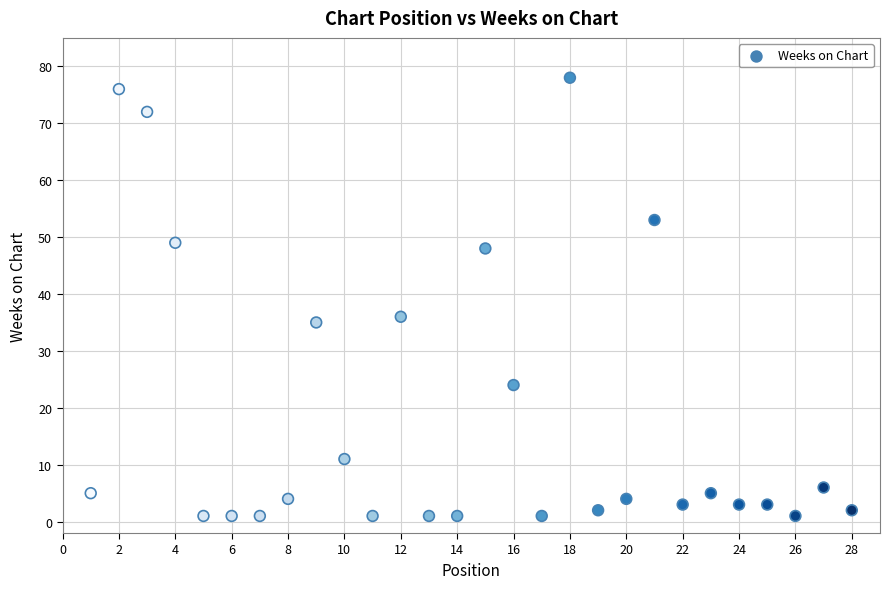

What is the range of Y values (max minus min)?

77